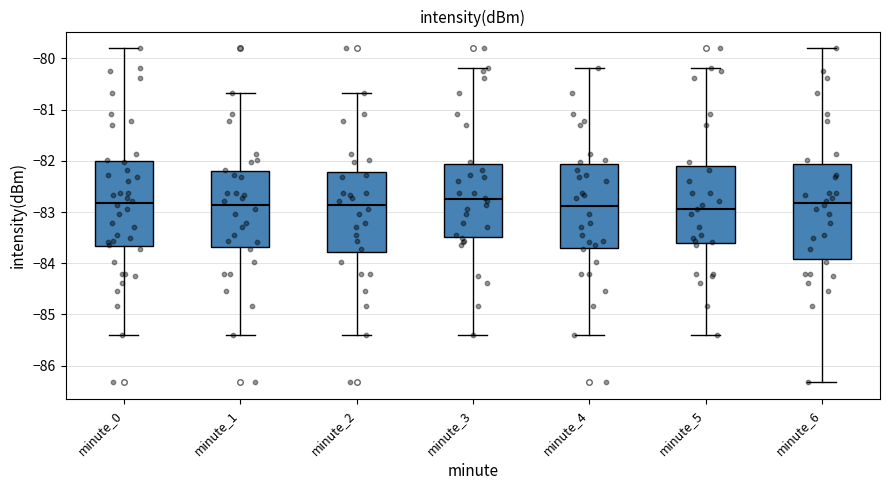

Reading left to right, transcribe this box plot: for each box, give where its median line is, the range the box spans, and where its two whiskers end, as read against the y-axis. The values are not printed on the chart, so give them approximately, as read against the axis.

minute_0: median -82.8, box -83.7 to -82.0, whiskers -85.4 to -79.8
minute_1: median -82.9, box -83.7 to -82.2, whiskers -85.4 to -80.7
minute_2: median -82.9, box -83.8 to -82.2, whiskers -85.4 to -80.7
minute_3: median -82.7, box -83.5 to -82.1, whiskers -85.4 to -80.2
minute_4: median -82.9, box -83.7 to -82.1, whiskers -85.4 to -80.2
minute_5: median -82.9, box -83.6 to -82.1, whiskers -85.4 to -80.2
minute_6: median -82.8, box -83.9 to -82.1, whiskers -86.3 to -79.8